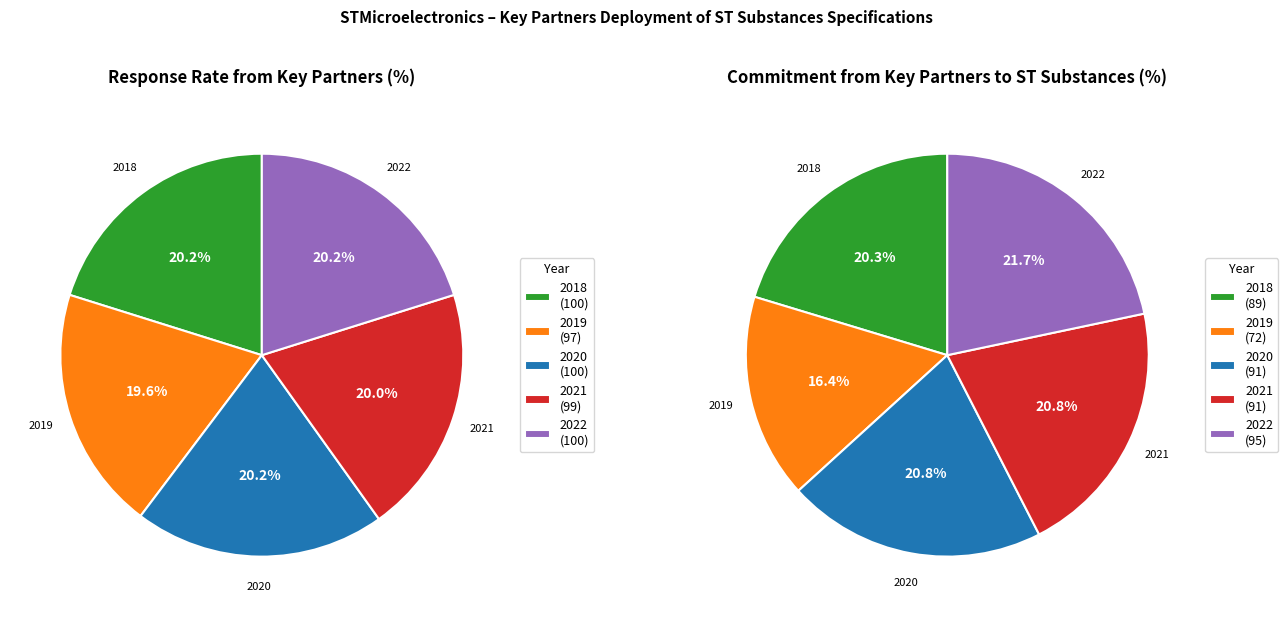

Rank the series by their maximum value, from lowest to highest.

Commitment from key partners to ST substances, Response rate from key partners